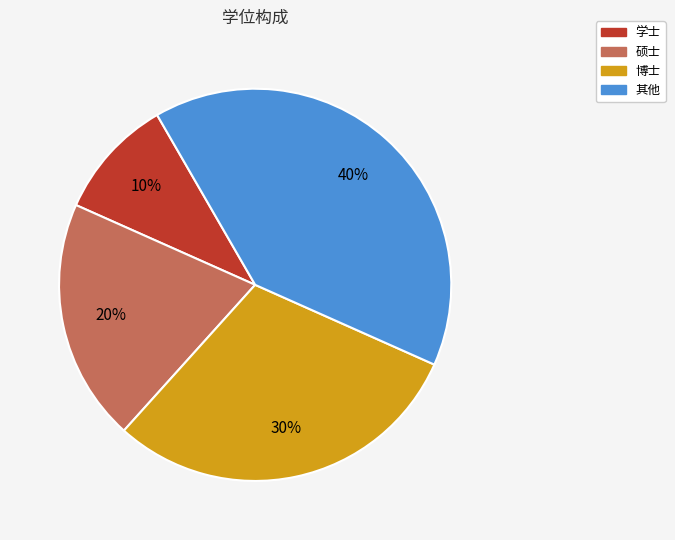

How many segments does this pie chart have?

4